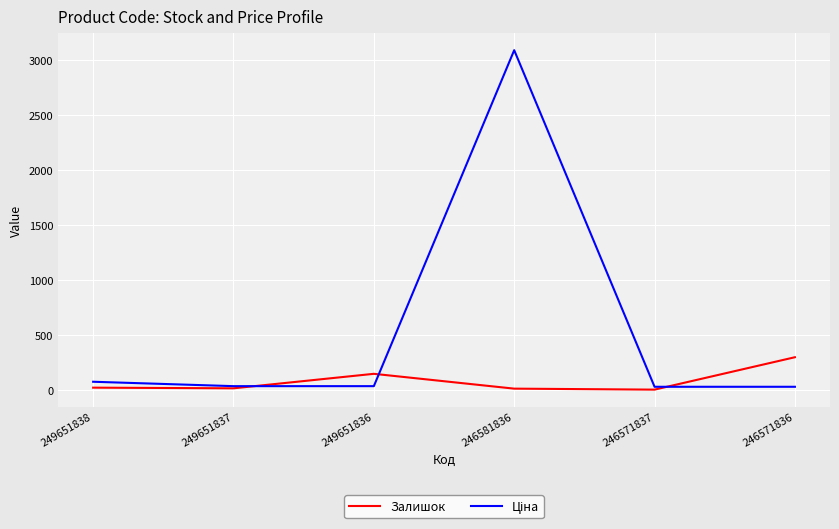

At which category is the sum across all series the highest?

246581836